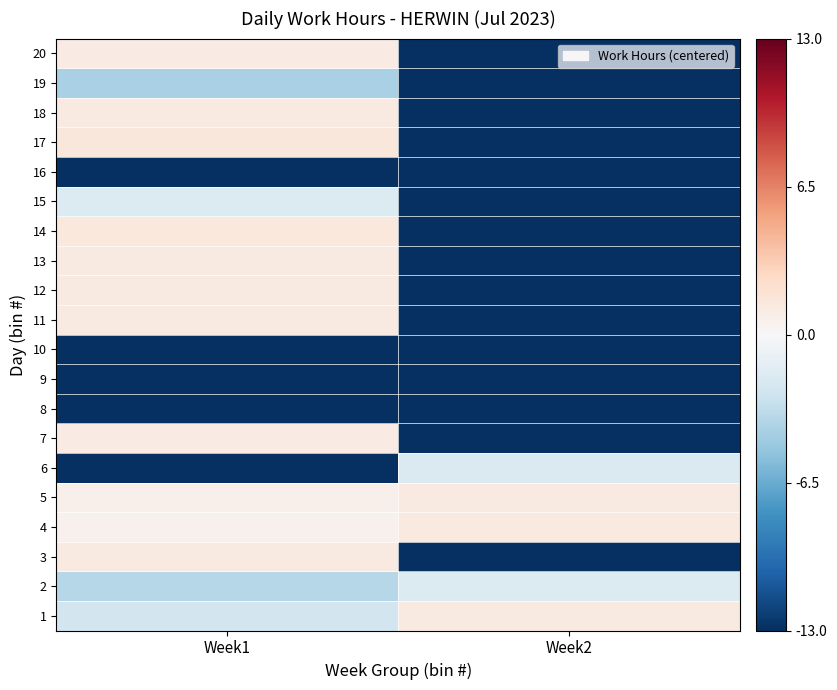

What is the maximum value shown in the chart?

1.4